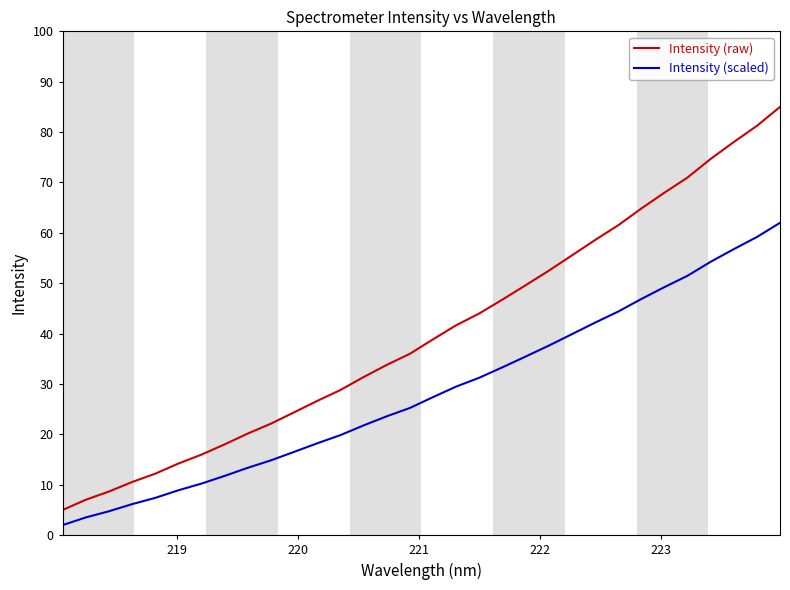

What is the minimum value for Intensity (scaled)?

2.0